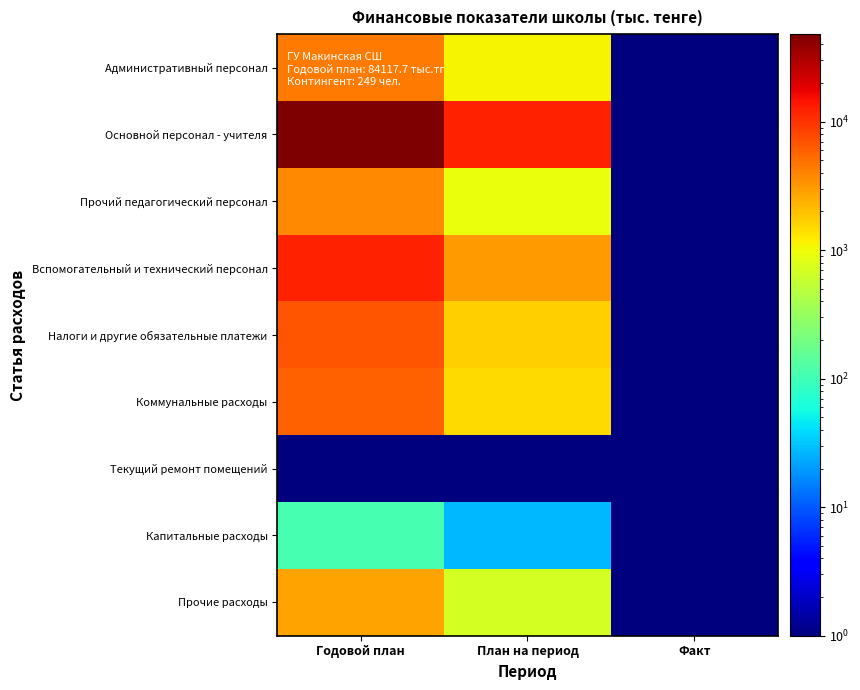

List the series in order of their peak value, highest first.

Основной персонал - учителя, Вспомогательный и технический персонал, Налоги и другие обязательные платежи, Коммунальные расходы, Административный персонал, Прочий педагогический персонал, Прочие расходы, Капитальные расходы, Текущий ремонт помещений